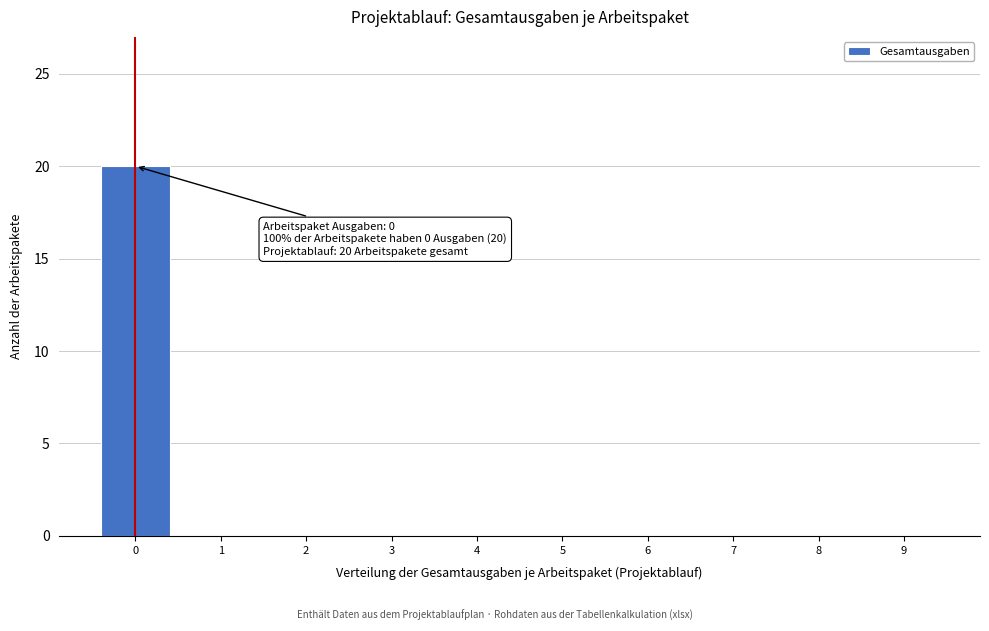

Which range on the x-axis has the tallest bar?

-0.5 to 0.5